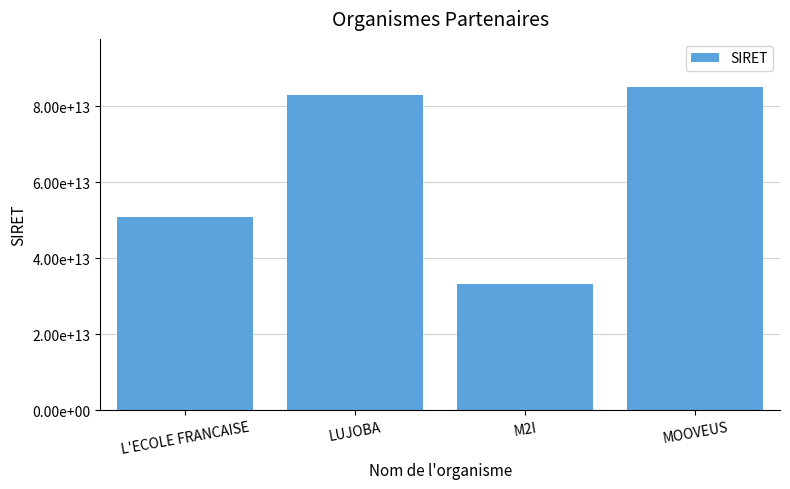

List the labels in order of value, smallest first.

M2I, L'ECOLE FRANCAISE, LUJOBA, MOOVEUS